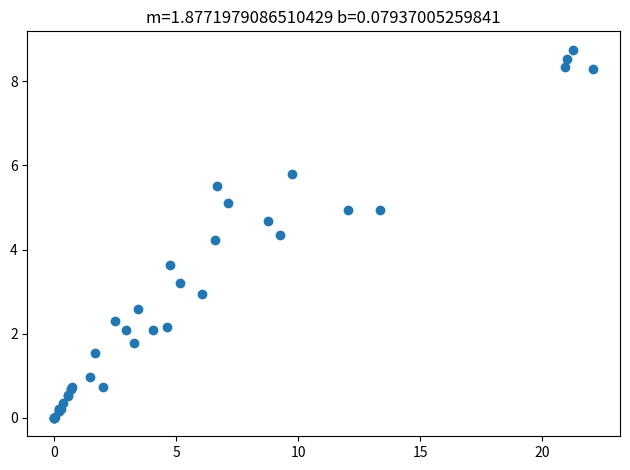

What Y value in the scatter plot is closest to 4?

4.2